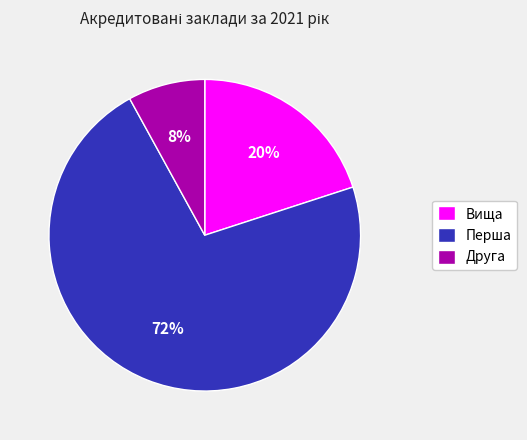

Is the sum of Перша and Вища greater than half?

Yes